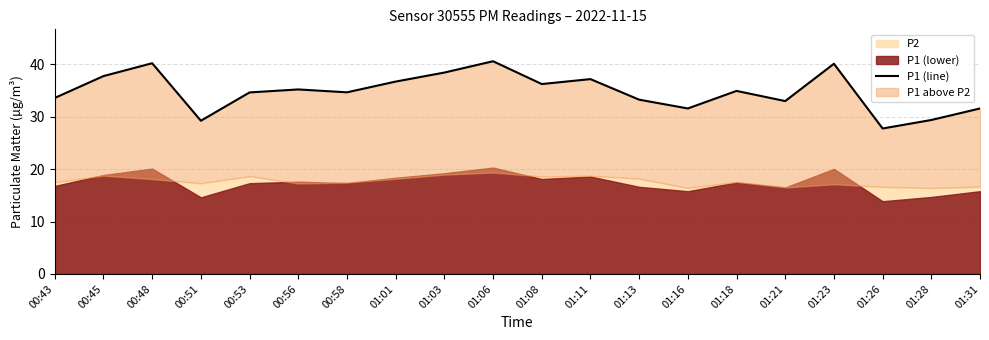

How many interior local peaks (higher than both neighbors) does the data have?

6